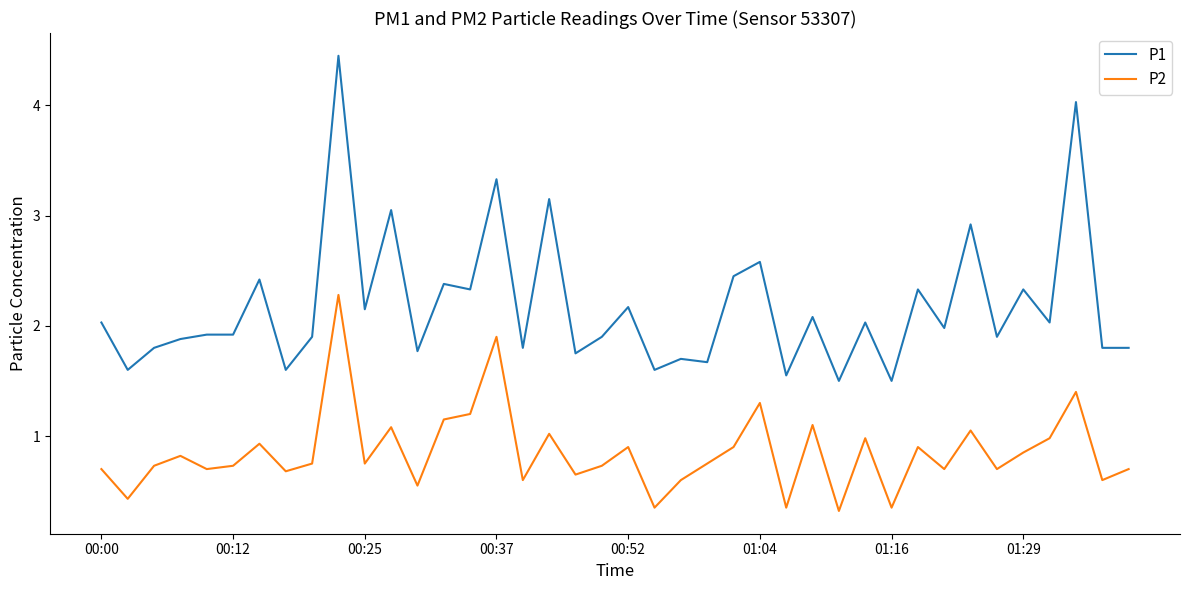

What is the difference between the maximum and minimum values in the P2 series?

2.0